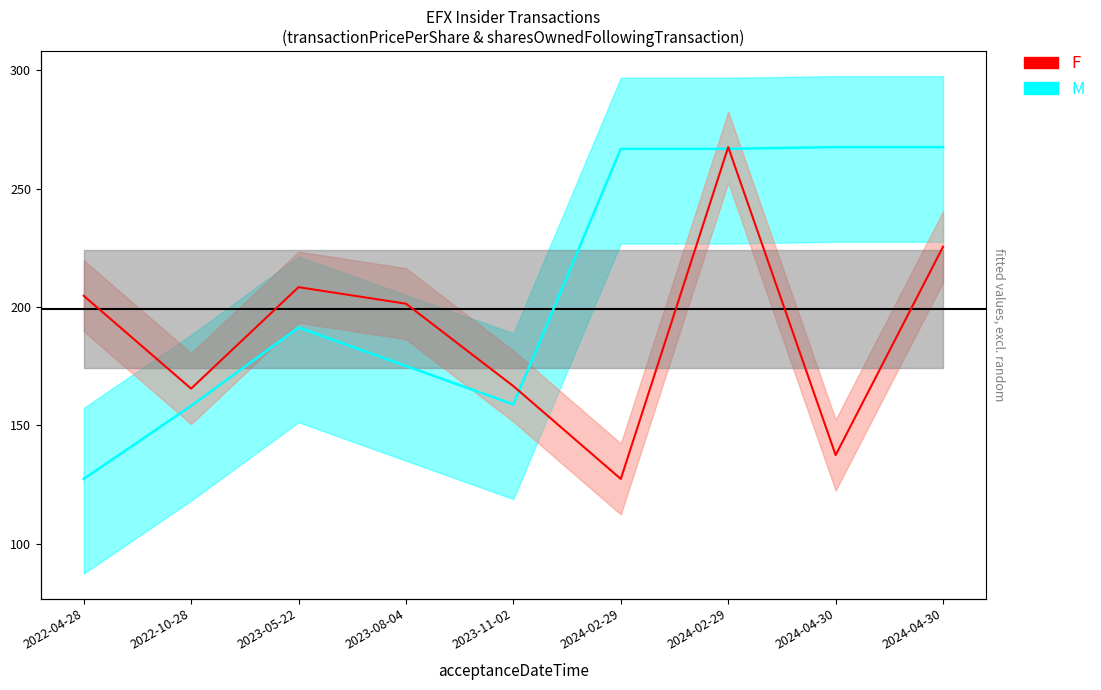

What is the spread (max minus min) of values at 2024-04-30?

130.1